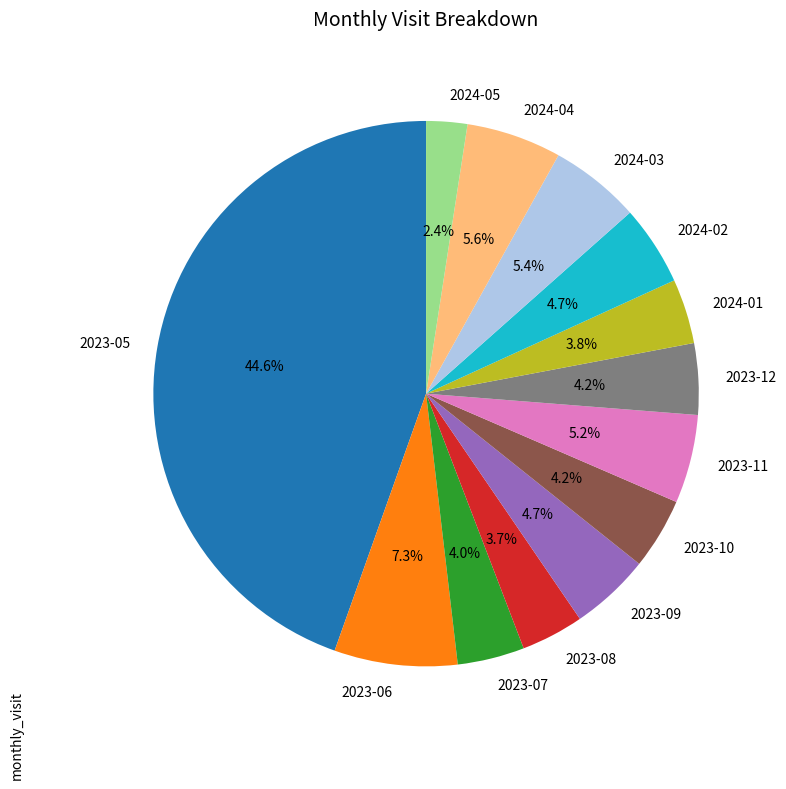

Is the sum of 2024-02 and 2023-06 greater than half?

No